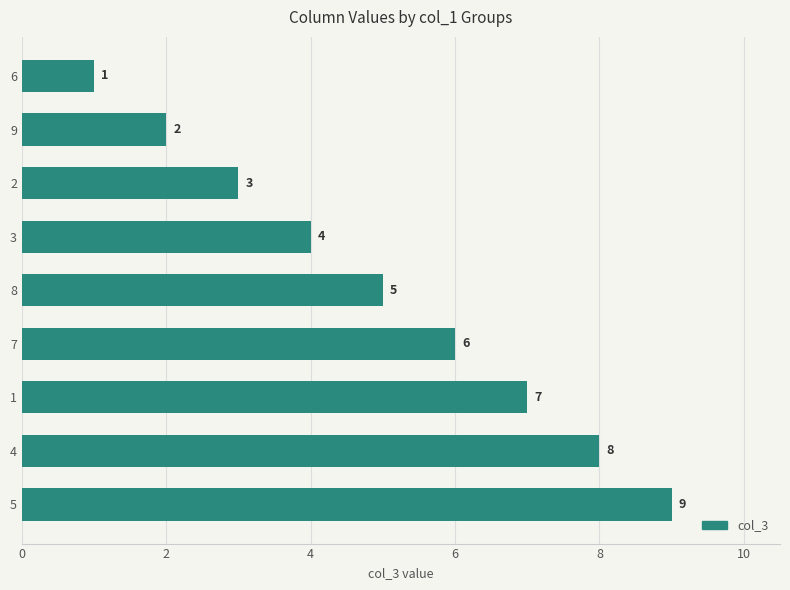

List the labels in order of value, largest first.

5, 4, 1, 7, 8, 3, 2, 9, 6